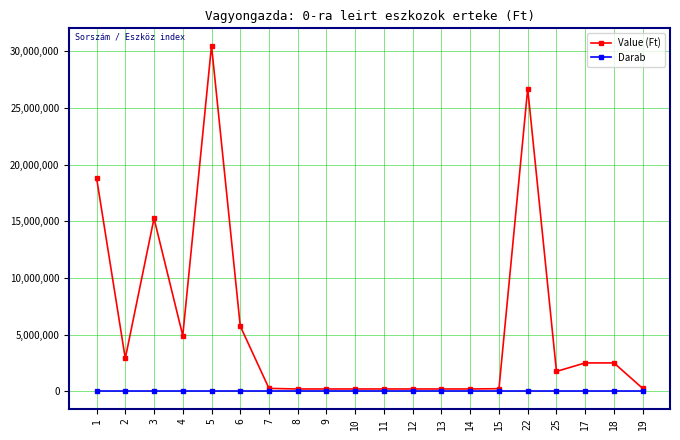

Is the value of Darab at 8 greater than the value of Value (Ft) at 5?

No